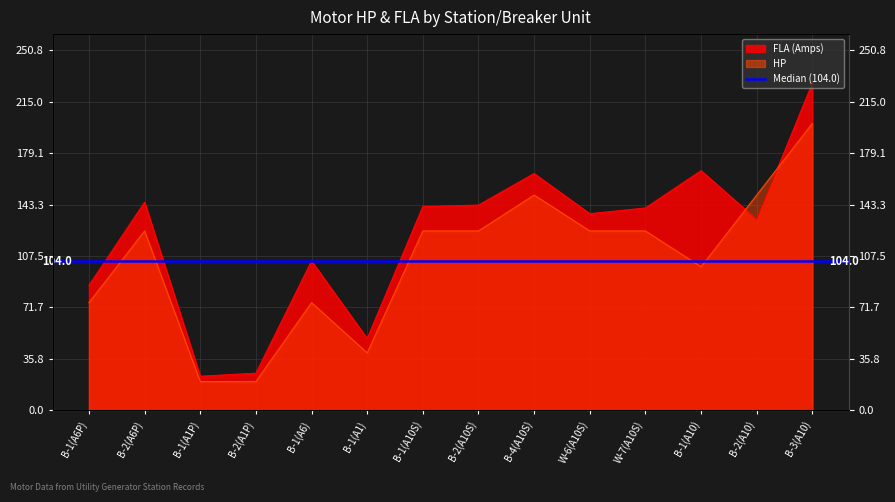

Where is HP nearest to the value 110?

B-1(A10)